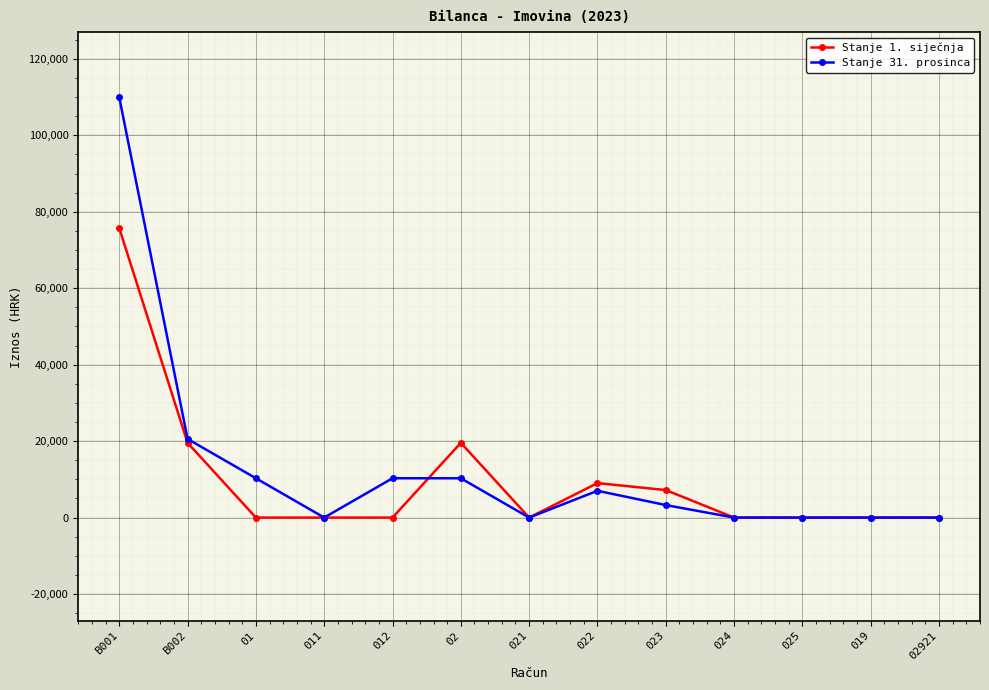

What is the maximum value for Stanje 31. prosinca?

109923.9